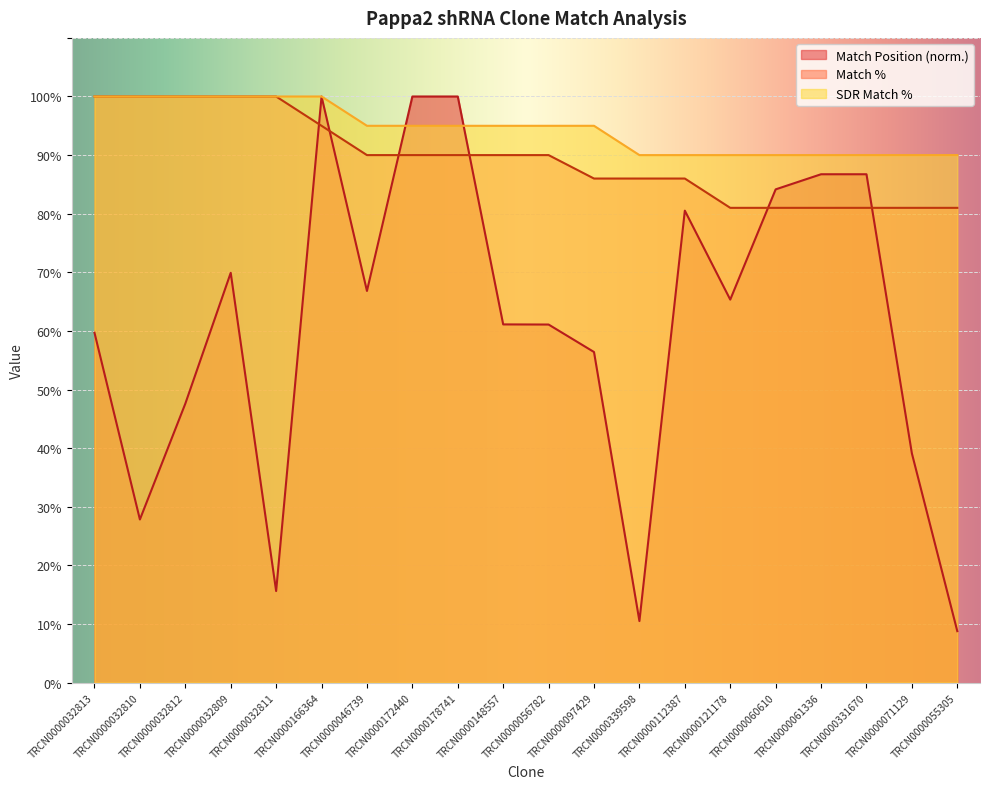

What is the sum of the SDR Match % values at TRCN0000060610 and TRCN0000056782?

185.0